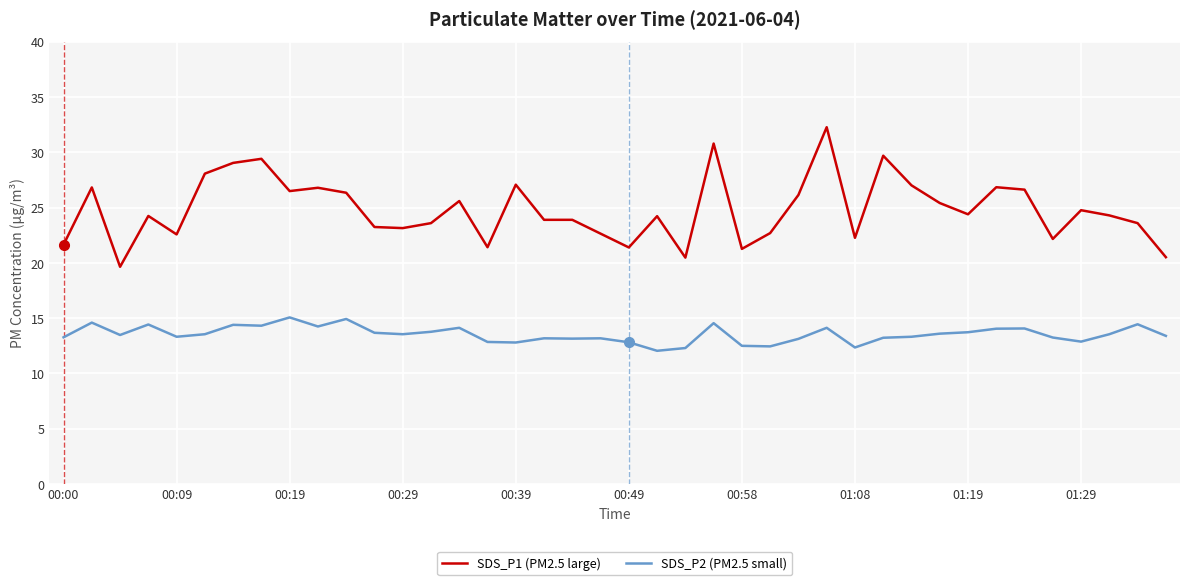

True or false: SDS_P1 (PM2.5 large) and SDS_P2 (PM2.5 small) intersect in this chart.

False